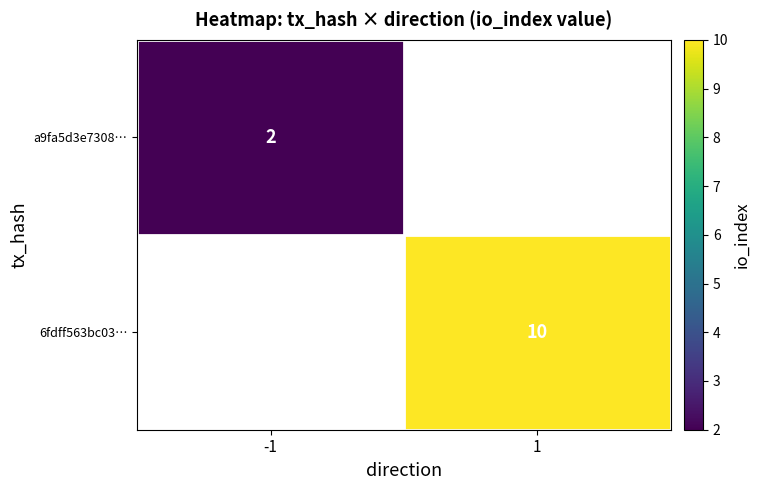

Is it true that 6fdff563bc03… equals 18 at 1?

False